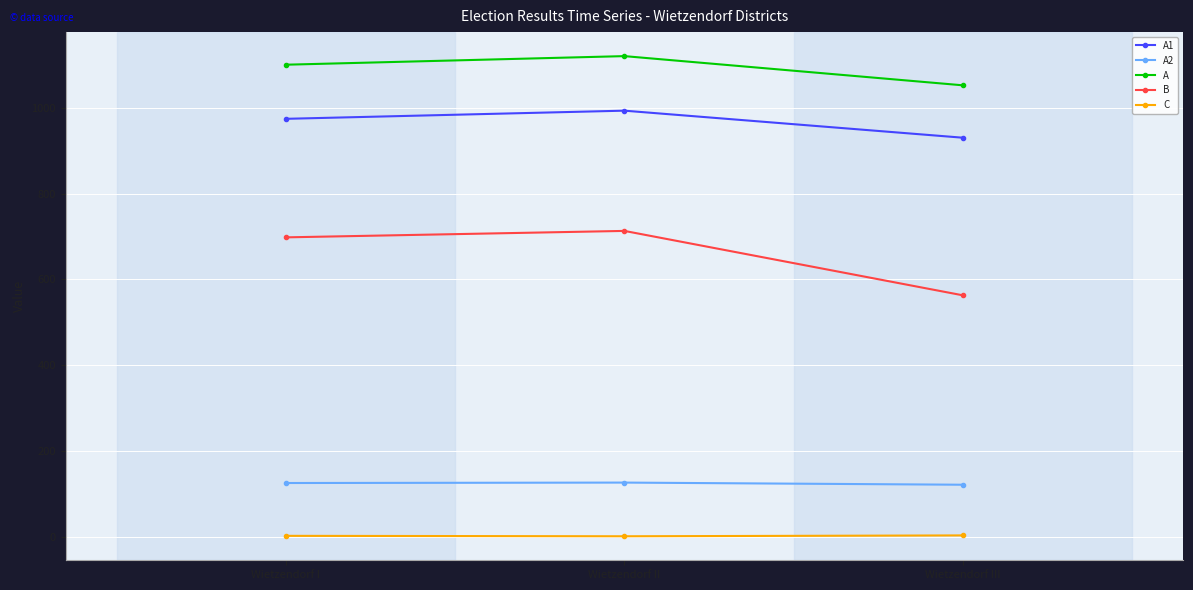

What is the difference between the second highest and minimum values in the B series?

135